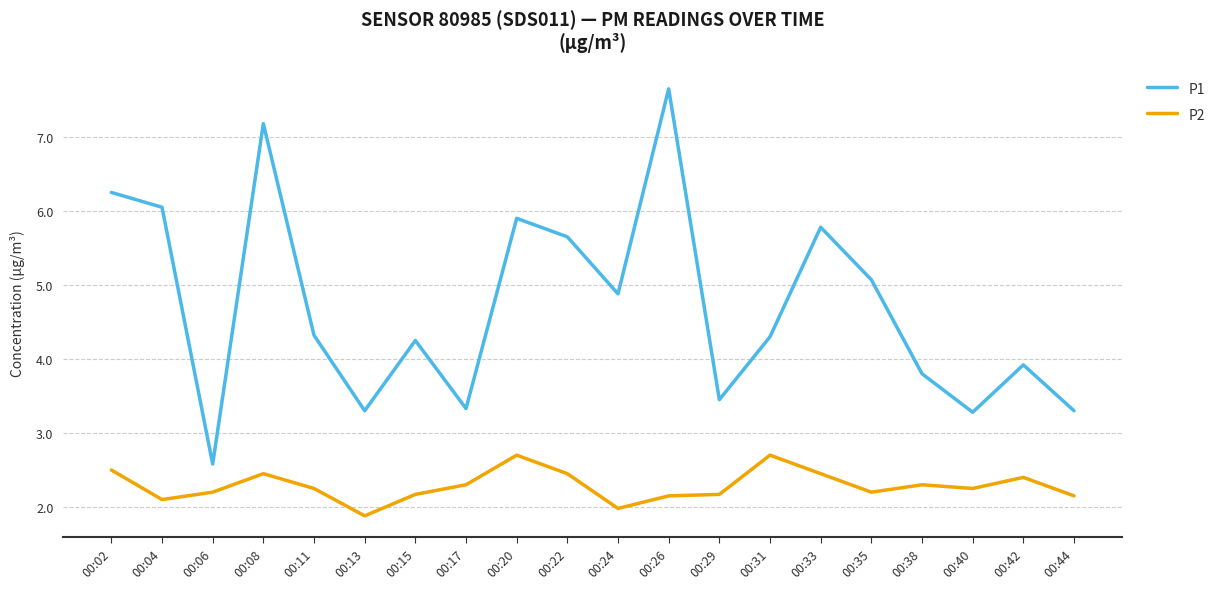

True or false: P1 and P2 intersect in this chart.

False